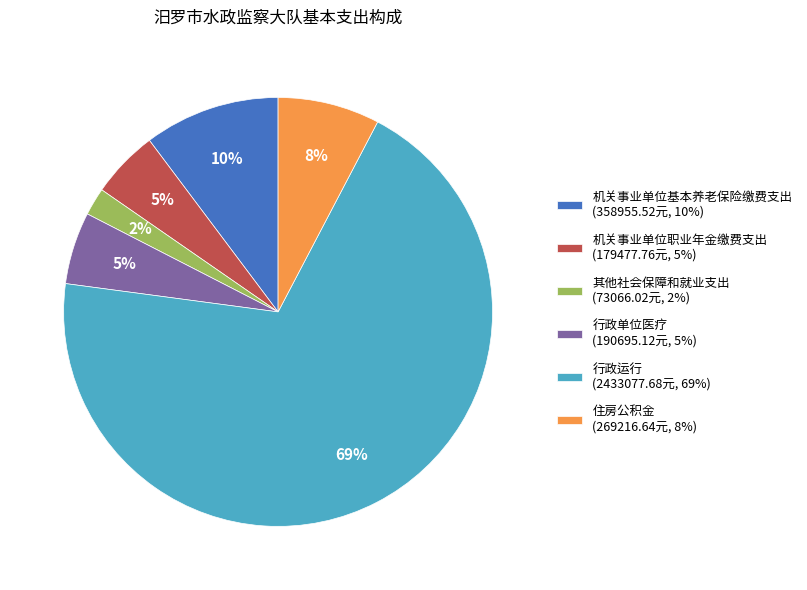

Does 行政运行 account for over 50% of the chart?

Yes